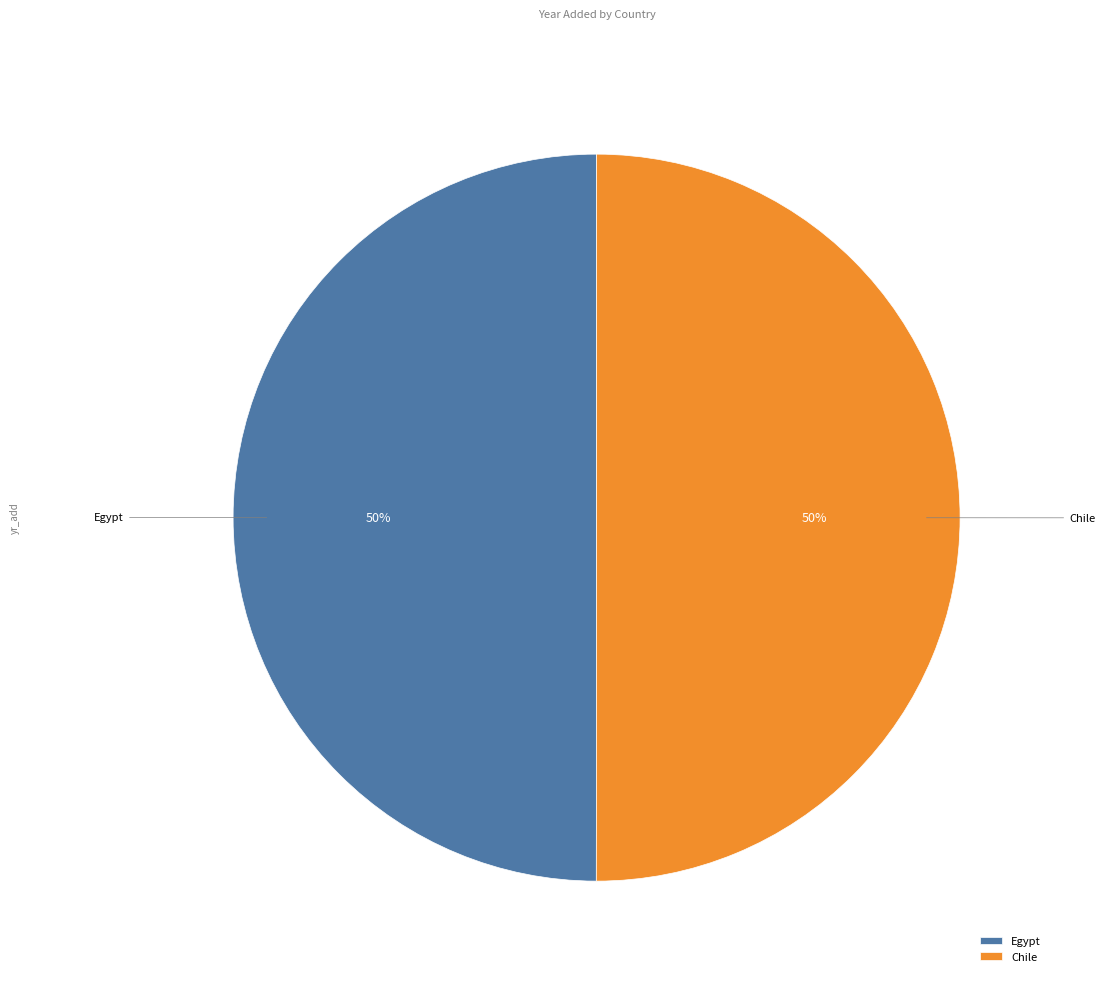

To the nearest percent, what is the combined percentage of Chile and Egypt?

100%